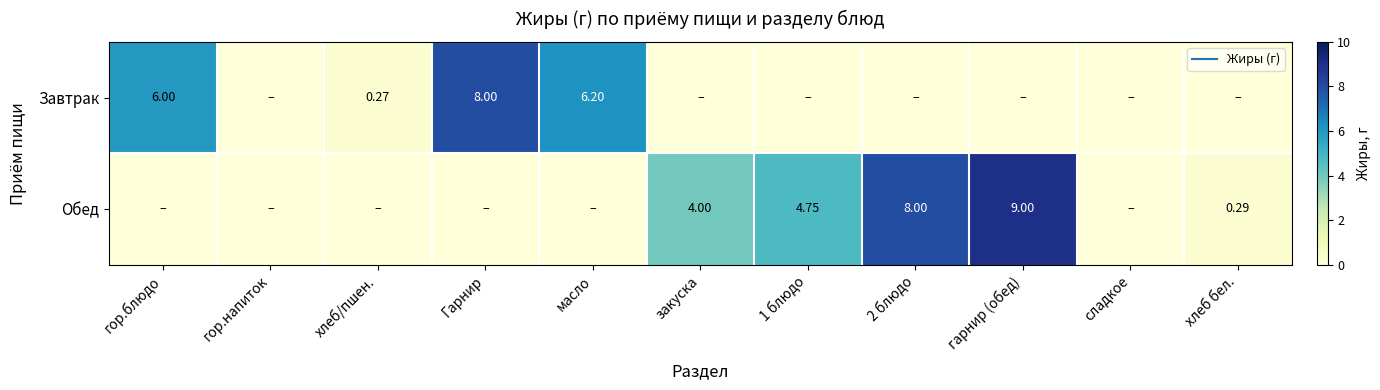

At which label does Обед reach its minimum?

гор.блюдо